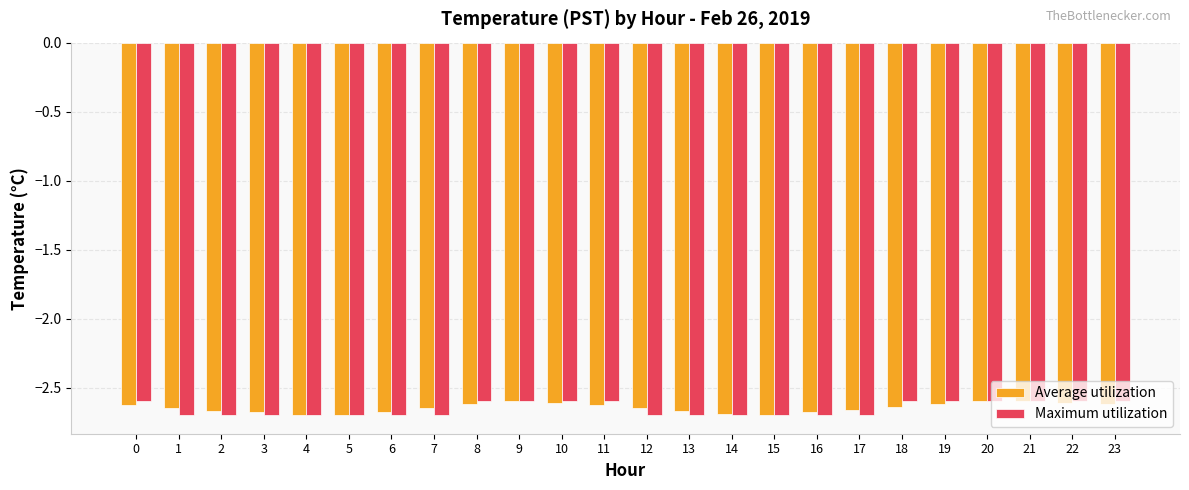

What is the sum of the Average utilization values at 8 and 3?

-5.3